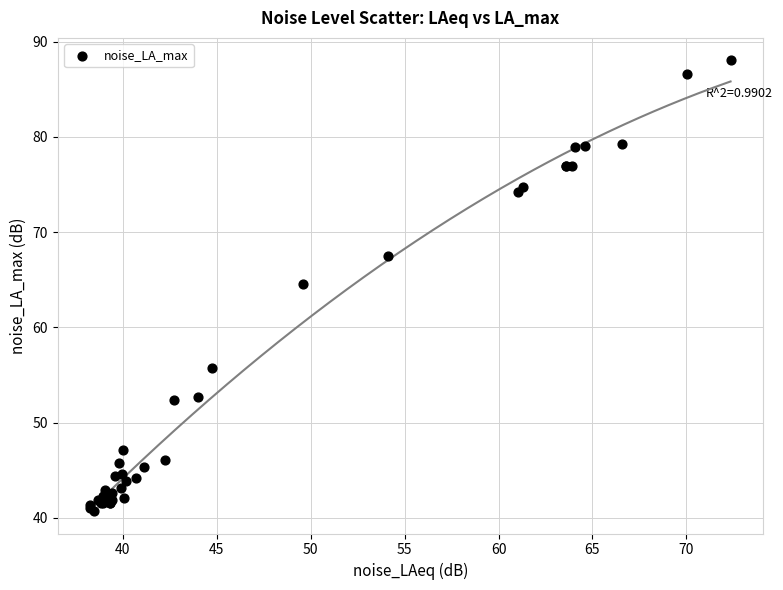

What Y value in the scatter plot is closest to 64?

64.5